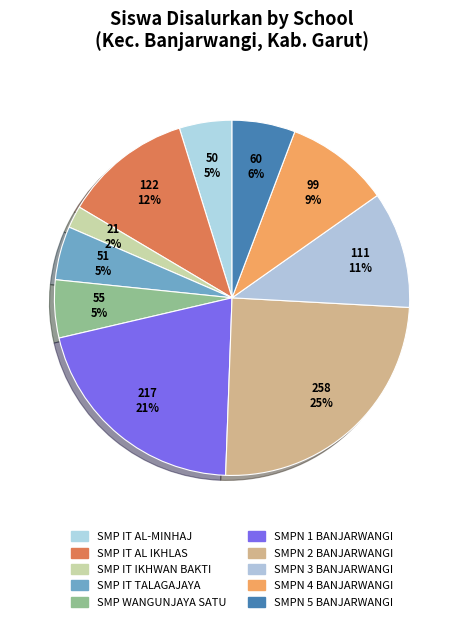

Rank the categories by value from highest to lowest.

SMPN 2 BANJARWANGI, SMPN 1 BANJARWANGI, SMP IT AL IKHLAS BANJARWANGI, SMPN 3 BANJARWANGI, SMPN 4 BANJARWANGI, SMPN 5 BANJARWANGI, SMP WANGUNJAYA SATU, SMP IT TALAGAJAYA BANJARWANGI, SMP ISLAM TERPADU AL-MINHAJ BANJARWANGI, SMP IT IKHWAN BAKTI MANDIRI